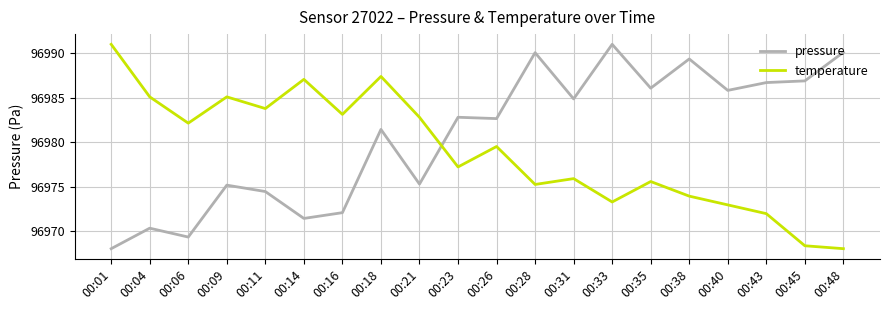

True or false: pressure has a value of 39159.1 at 00:38.

False